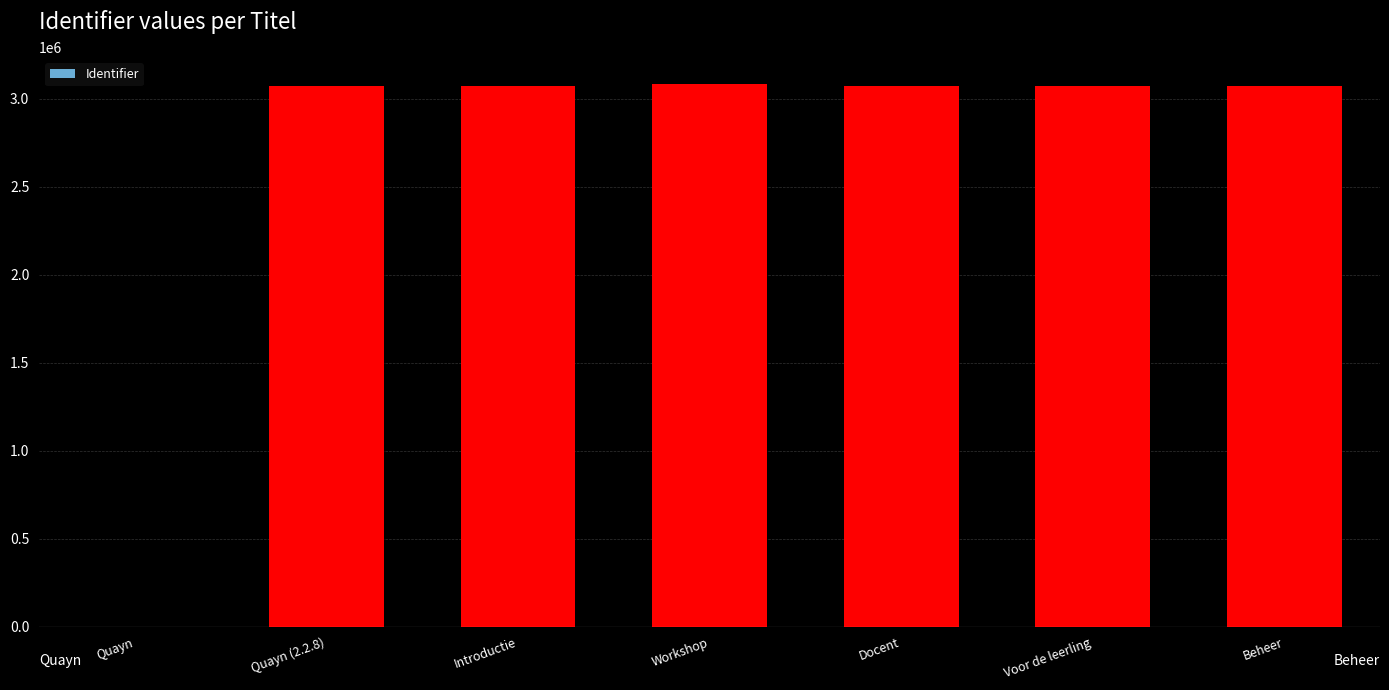

The value at Voor de leerling is 3072116. True or false?

True